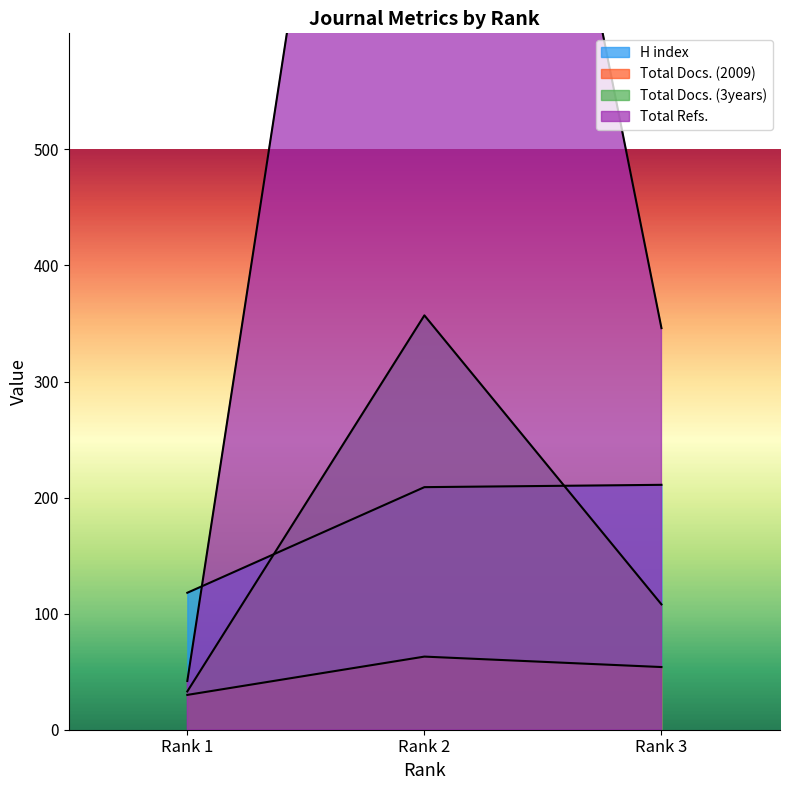

At which label is Total Refs. closest to 706?

Rank 3